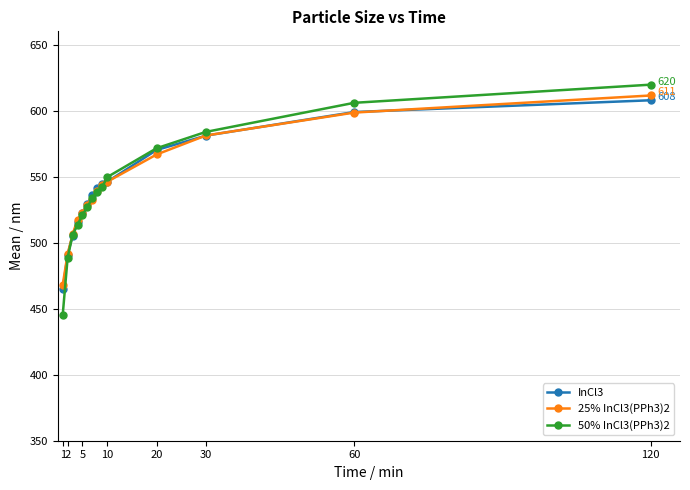

True or false: 50% InCl3(PPh3)2 and InCl3 cross at least once.

True